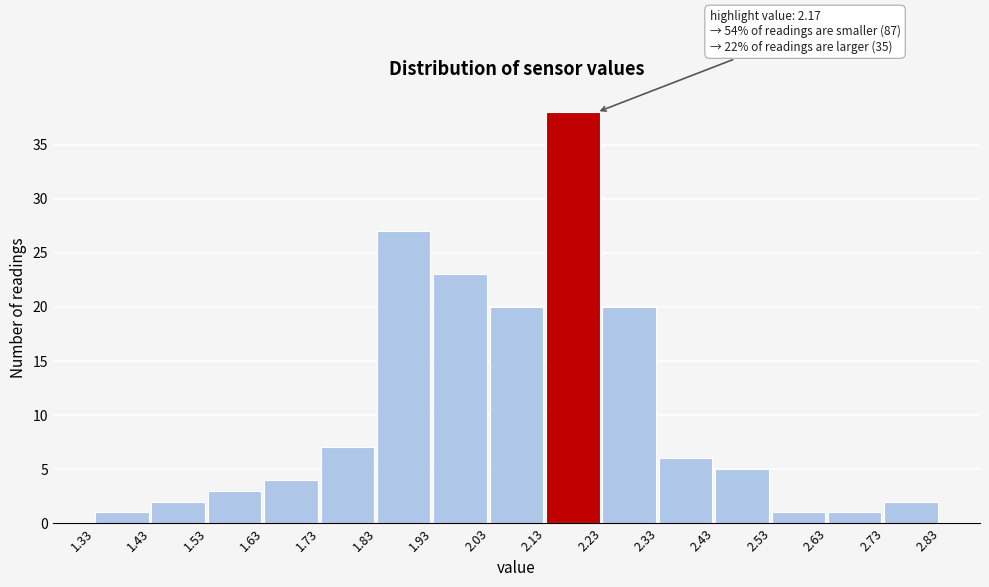

Which range on the x-axis has the tallest bar?

2.13 to 2.23